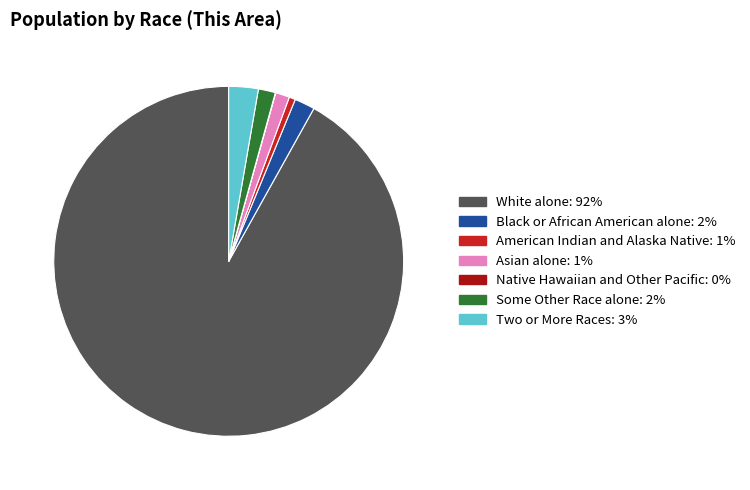

Which has a higher value, Asian alone or American Indian and Alaska Native?

Asian alone